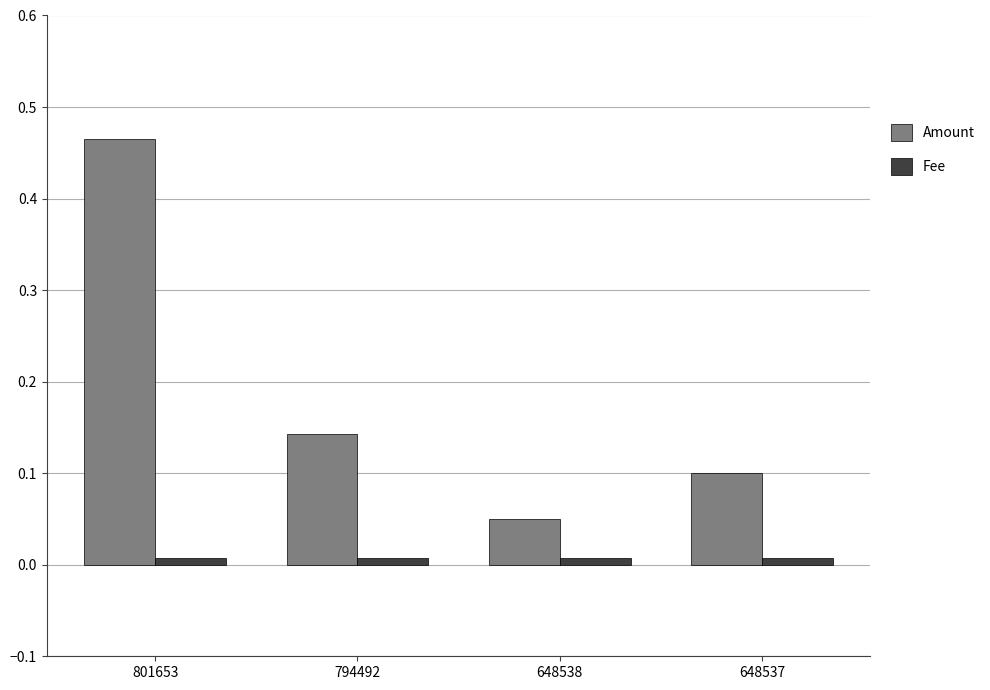

Which series changed the most between 801653 and 648537?

Amount